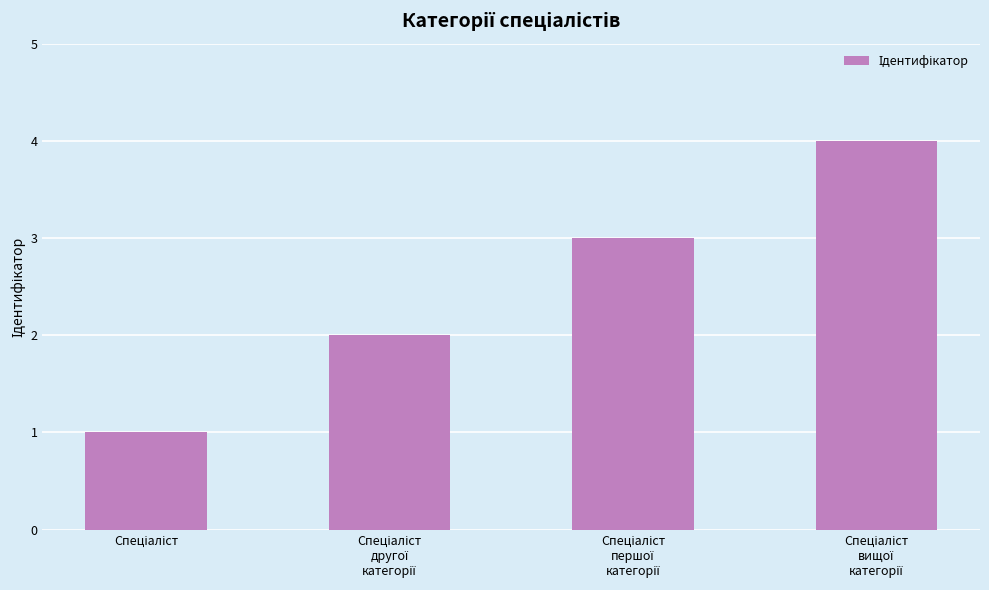

What is the difference between the maximum and minimum values?

3